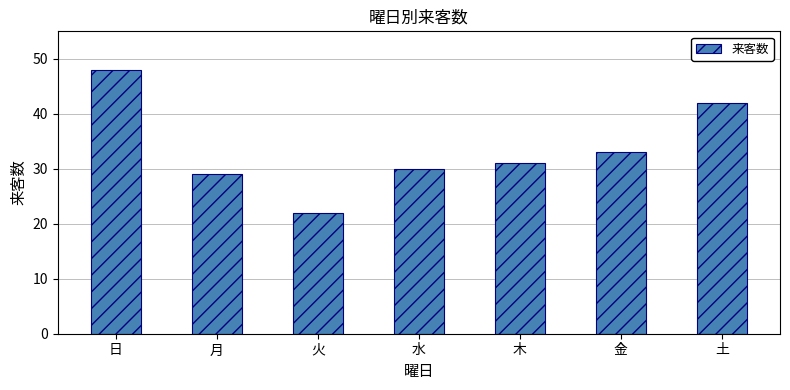

Reading right to left, extract all data points from this chart.

土=42	金=33	木=31	水=30	火=22	月=29	日=48